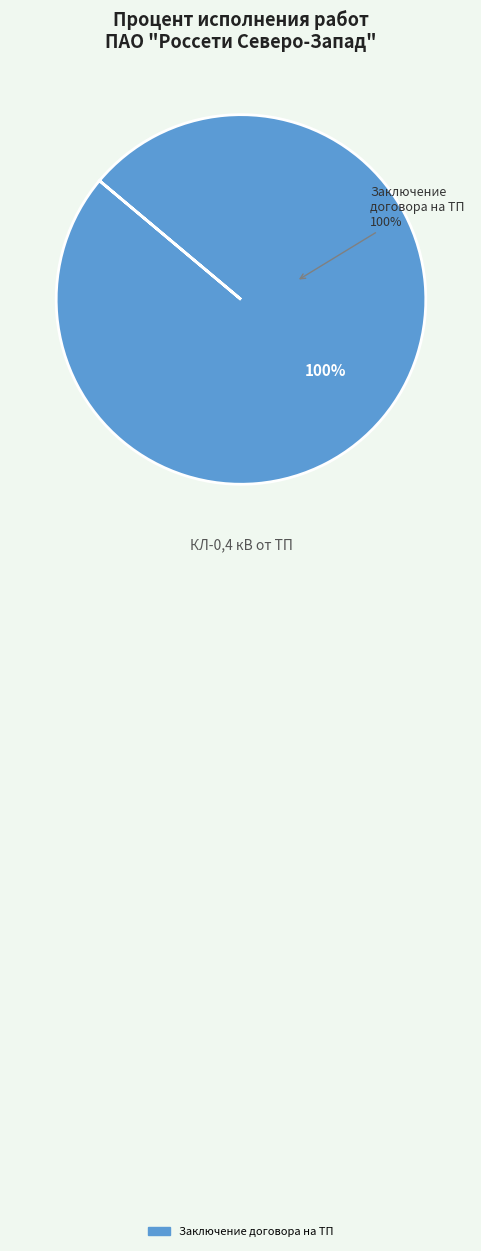

What is the largest slice in the pie chart?

Заключение договора на ТП